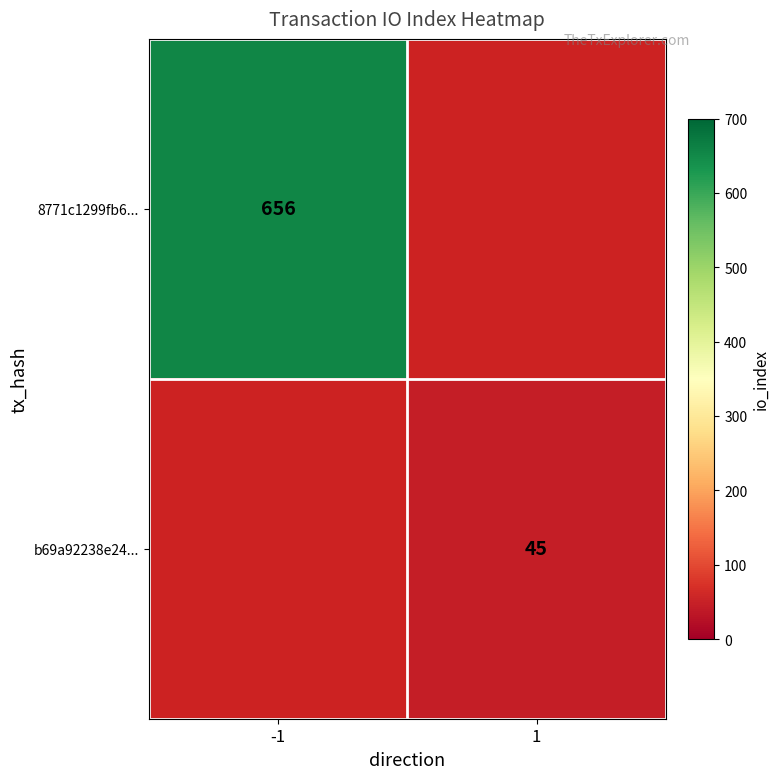

Is the value of b69a92238e24... at 1 greater than the value of 8771c1299fb6... at -1?

No